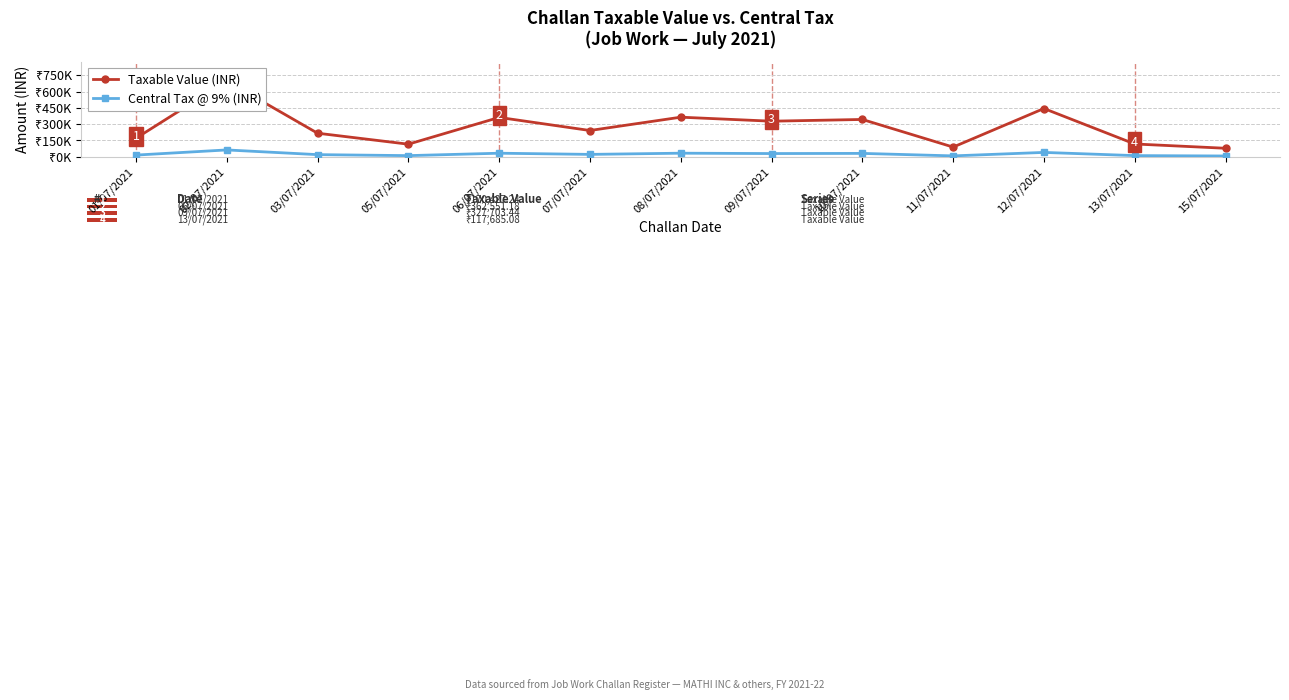

Reading left to right, transcribe all the data shown in this chart.

Taxable Value (INR): 01/07/2021=170427.2	02/07/2021=698197.0	03/07/2021=217018.4	05/07/2021=115813.7	06/07/2021=362551.2	07/07/2021=241929.6	08/07/2021=364669.5	09/07/2021=327703.4	10/07/2021=343721.9	11/07/2021=89088.0	12/07/2021=444592.8	13/07/2021=117685.1	15/07/2021=78215.4
Central Tax @ 9% (INR): 01/07/2021=15338.5	02/07/2021=62837.7	03/07/2021=19531.7	05/07/2021=10423.2	06/07/2021=32629.6	07/07/2021=21773.7	08/07/2021=32820.3	09/07/2021=29493.3	10/07/2021=30935.0	11/07/2021=8017.9	12/07/2021=40013.3	13/07/2021=10586.7	15/07/2021=7039.4